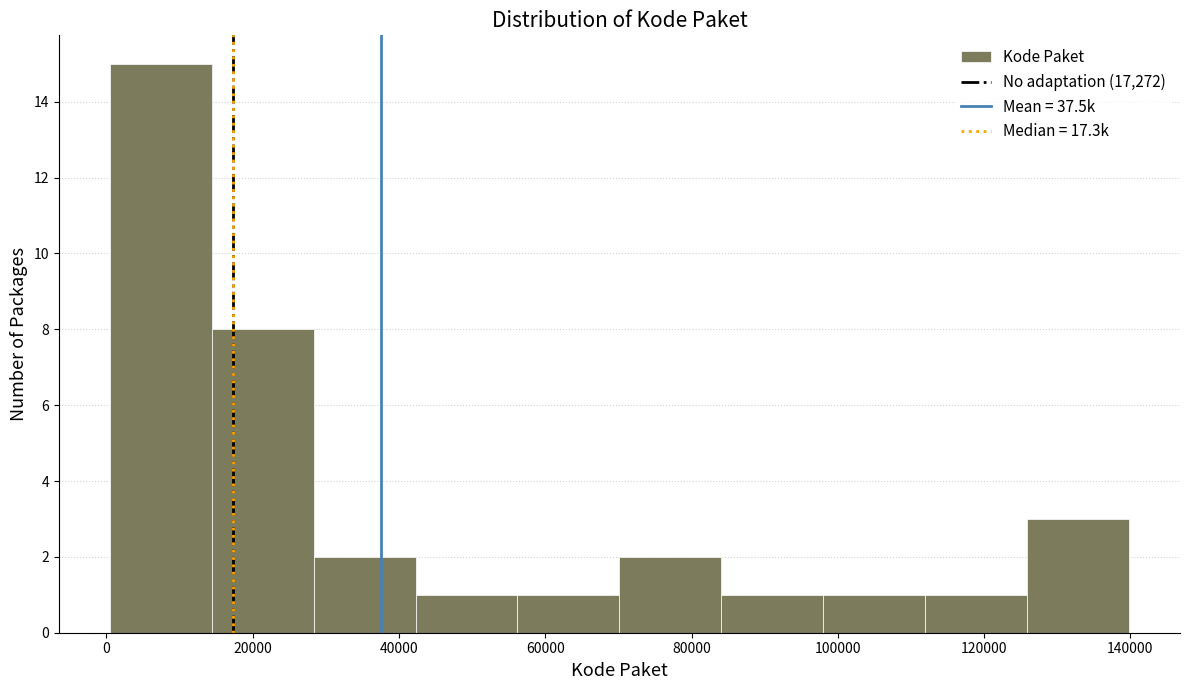

Reading left to right, list every bar in this chart as the range it spans on the x-axis followed by its height. Neither the bar edges nor the heights are printed on the chart, so give them approximately, as read against the axes.

0 to 14000: 15
14000 to 28000: 8
28000 to 42000: 2
42000 to 56000: 1
56000 to 70000: 1
70000 to 84000: 2
84000 to 98000: 1
98000 to 112000: 1
112000 to 126000: 1
126000 to 140000: 3